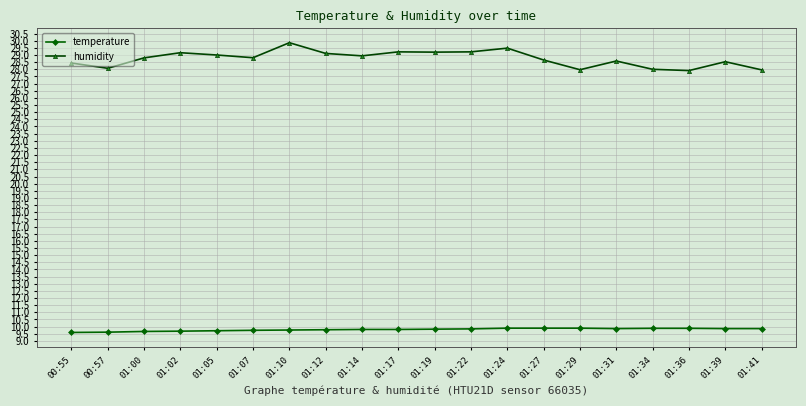

True or false: temperature and humidity intersect in this chart.

False